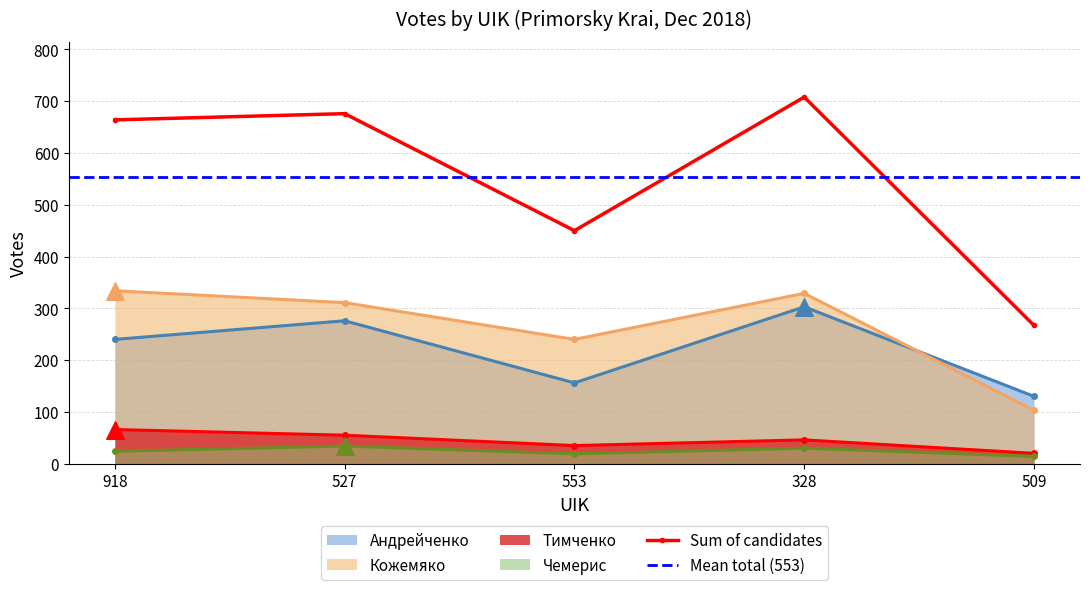

Which series has the largest total across all categories?

Кожемяко